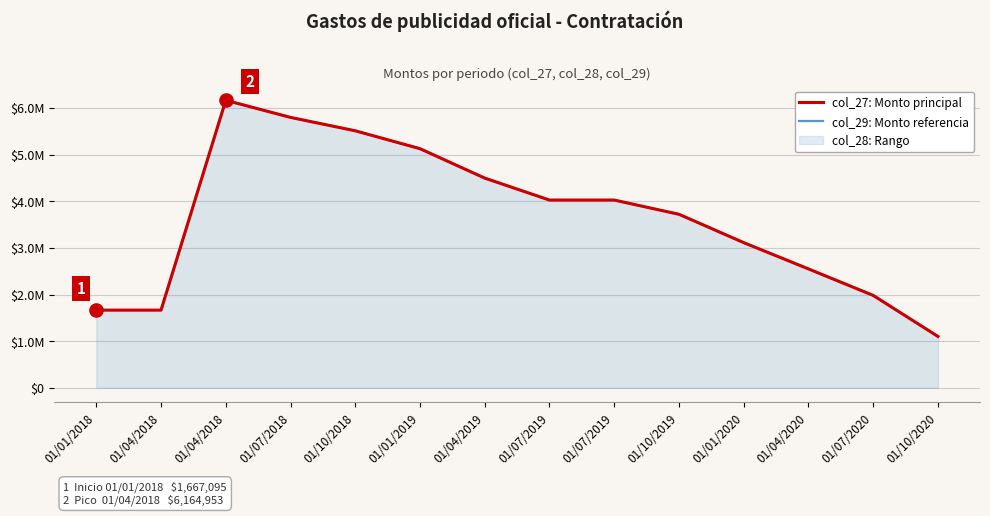

Is the value of col_27: Monto principal at 01/04/2018 greater than the value of col_29: Monto referencia at 01/04/2019?

No